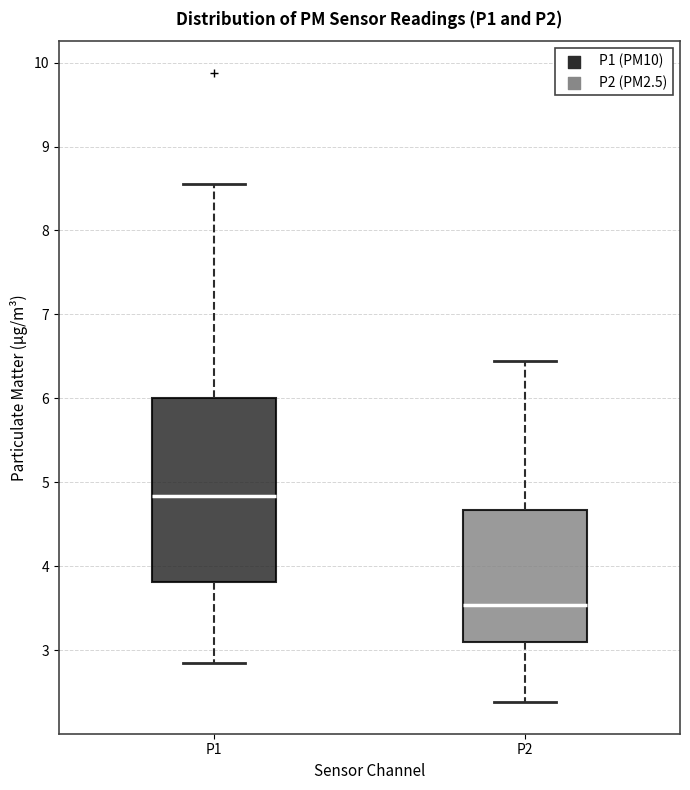

Reading left to right, read every box against the y-axis: the position of its median line, the range the box covers, and the ends of its whiskers. The values are not printed on the chart, so give them approximately, as read against the axis.

P1: median 4.8, box 3.8 to 6.0, whiskers 2.9 to 8.6
P2: median 3.5, box 3.1 to 4.7, whiskers 2.4 to 6.5